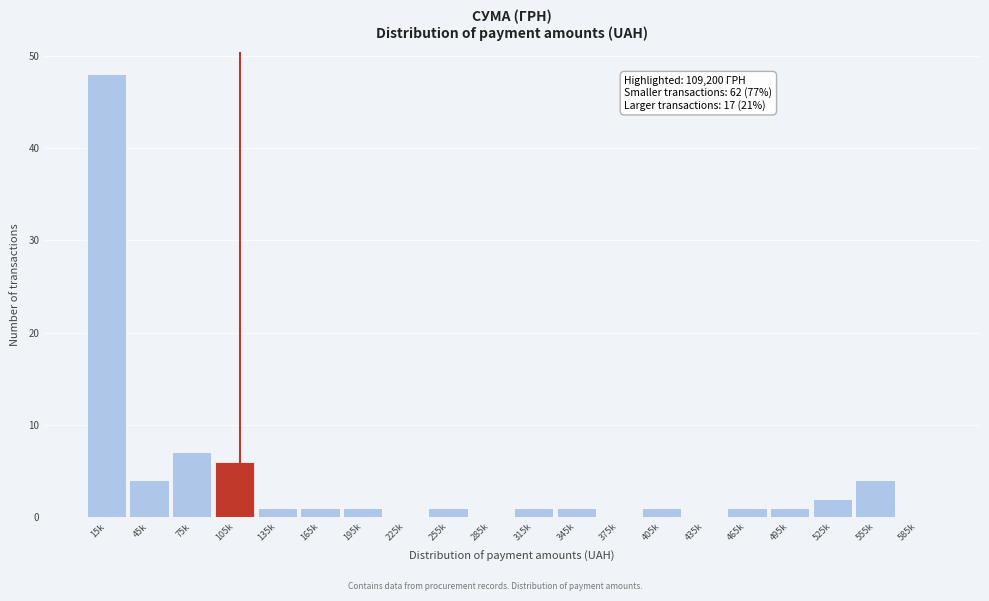

Reading left to right, transcribe all the data shown in this chart.

15k=48	45k=4	75k=7	105k=6	135k=1	165k=1	195k=1	225k=0	255k=1	285k=0	315k=1	345k=1	375k=0	405k=1	435k=0	465k=1	495k=1	525k=2	555k=4	585k=0